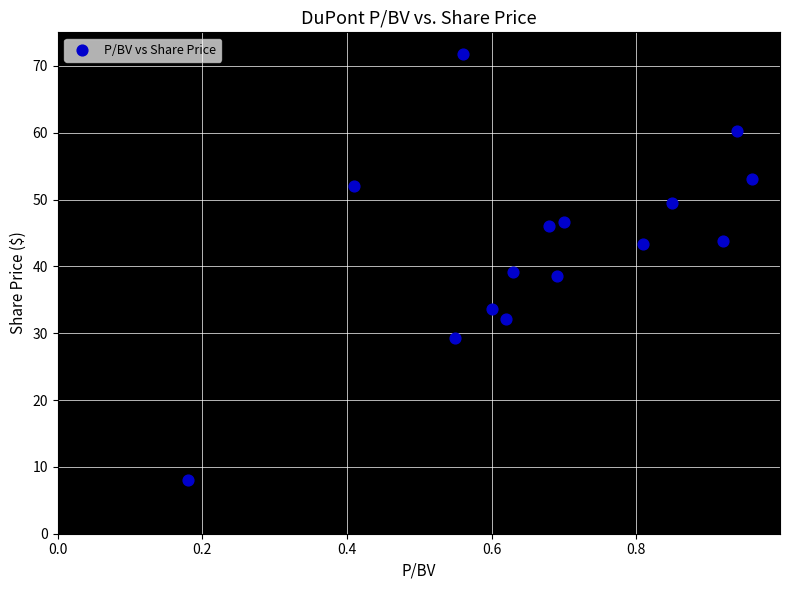

What is the range of X values (max minus min)?

0.8